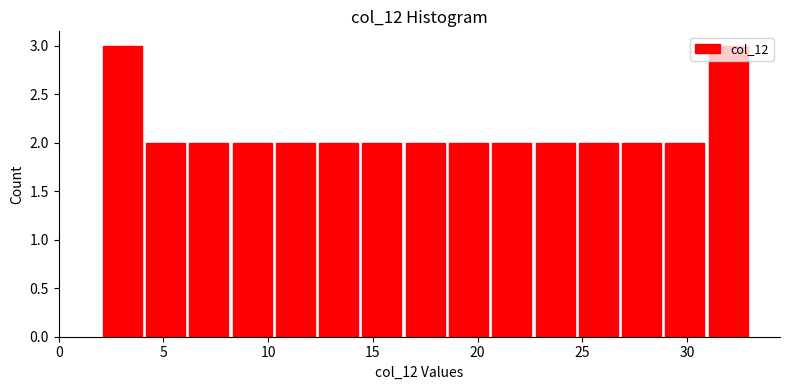

Reading left to right, transcribe this chart: for each bar, give the range it covers on the x-axis and its height. Neither the bar edges nor the heights are printed on the chart, so give them approximately, as read against the axes.

2.0 to 4.0: 3
4.0 to 6.0: 2
6.0 to 8.0: 2
8.0 to 10.5: 2
10.5 to 12.5: 2
12.5 to 14.5: 2
14.5 to 16.5: 2
16.5 to 18.5: 2
18.5 to 20.5: 2
20.5 to 22.5: 2
22.5 to 24.5: 2
24.5 to 27.0: 2
27.0 to 29.0: 2
29.0 to 31.0: 2
31.0 to 33.0: 3